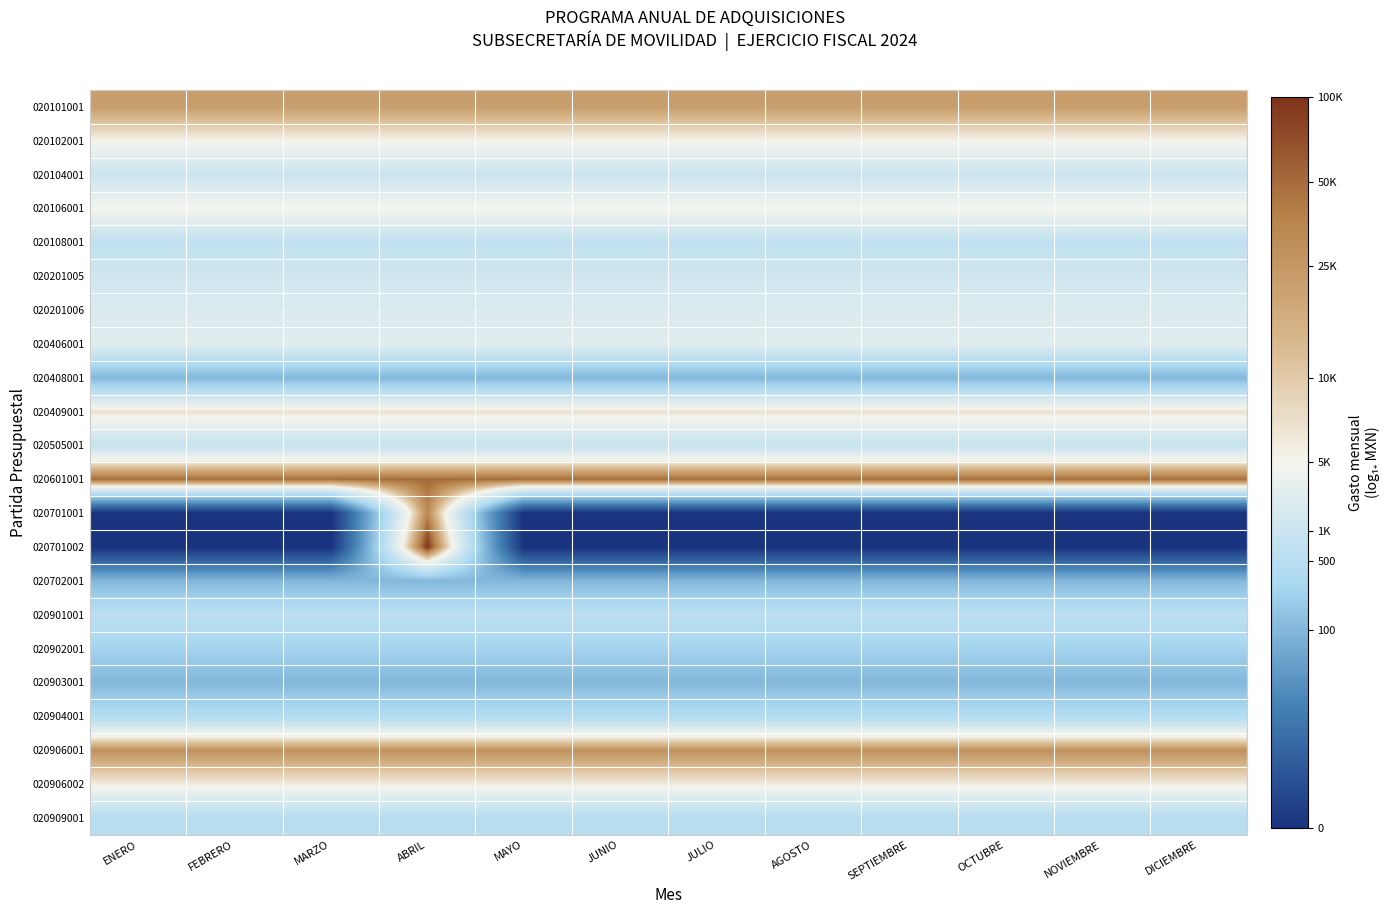

Rank the series by their maximum value, from lowest to highest.

020408001, 020702001, 020903001, 020902001, 020904001, 020909001, 020901001, 020108001, 020505001, 020104001, 020201005, 020201006, 020406001, 020106001, 020102001, 020906002, 020409001, 020101001, 020906001, 020701001, 020601001, 020701002